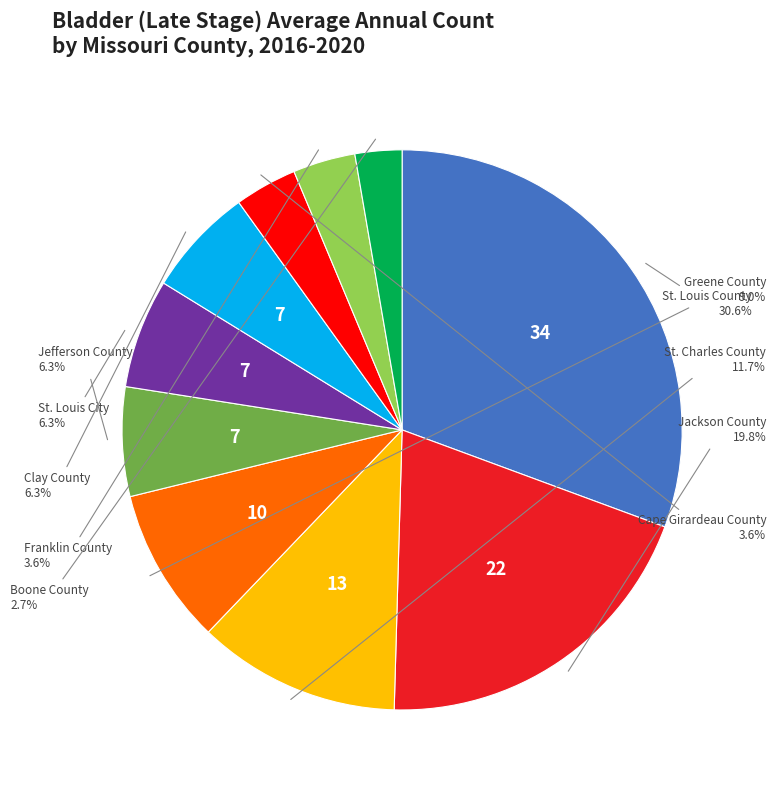

Does any single category account for the majority?

No